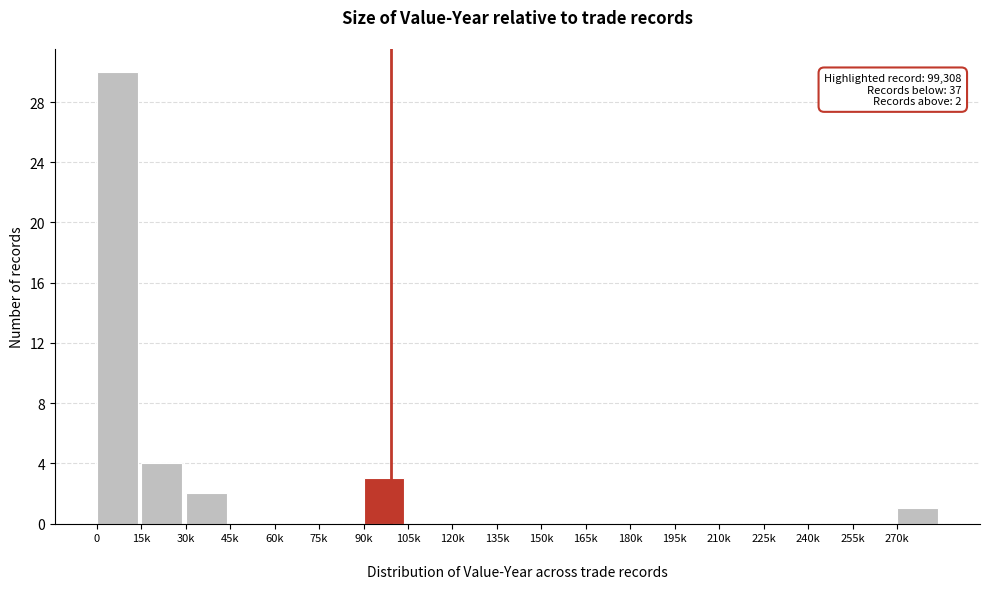

Reading right to left, transcribe all the data shown in this chart.

270k=1	255k=0	240k=0	225k=0	210k=0	195k=0	180k=0	165k=0	150k=0	135k=0	120k=0	105k=0	90k=3	75k=0	60k=0	45k=0	30k=2	15k=4	0=30